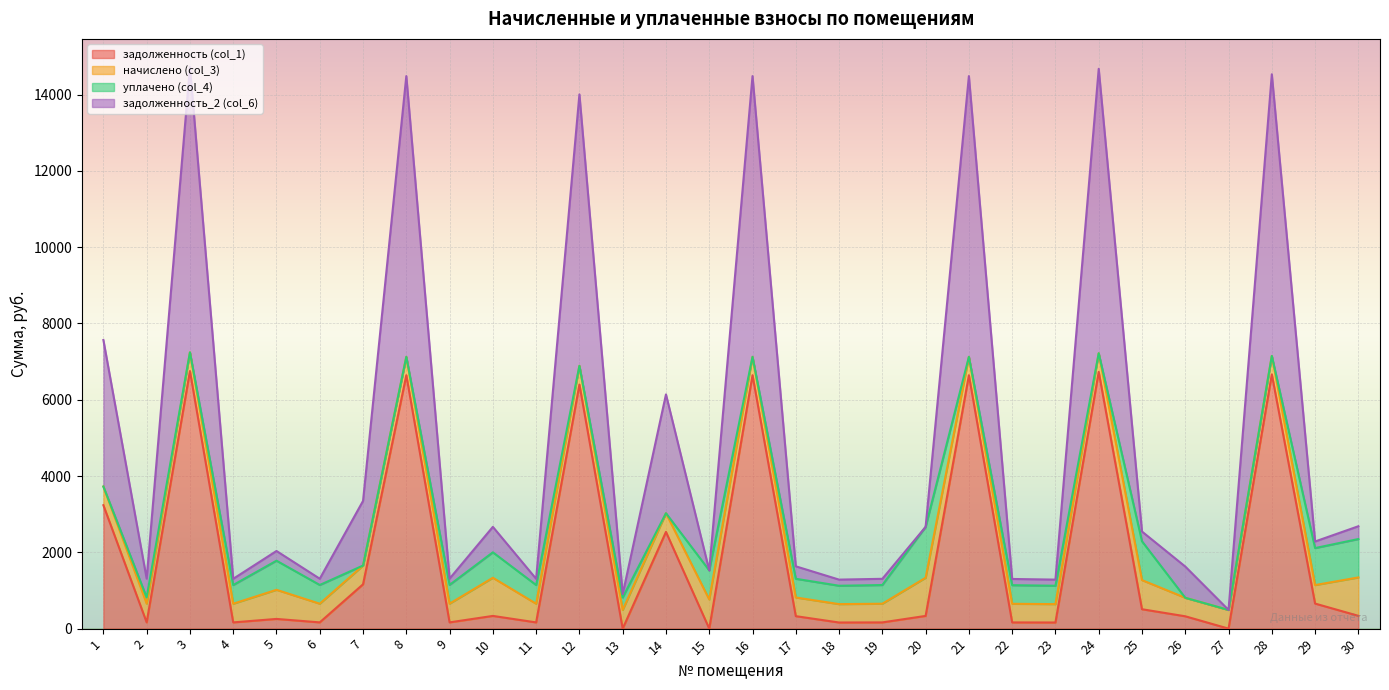

At how many categories does at least one series exceed 3297?

8